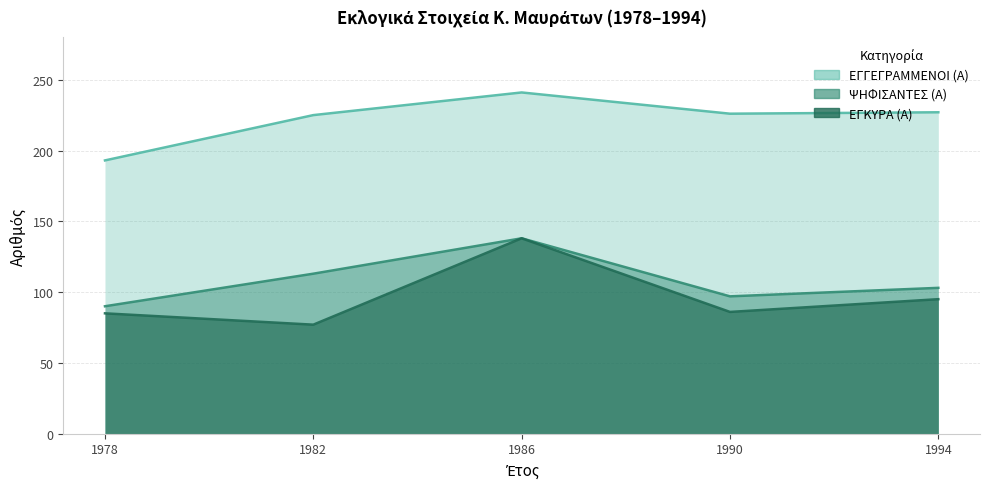

The ΕΓΚΥΡΑ (Α) series shows 138 at 1986. True or false?

True